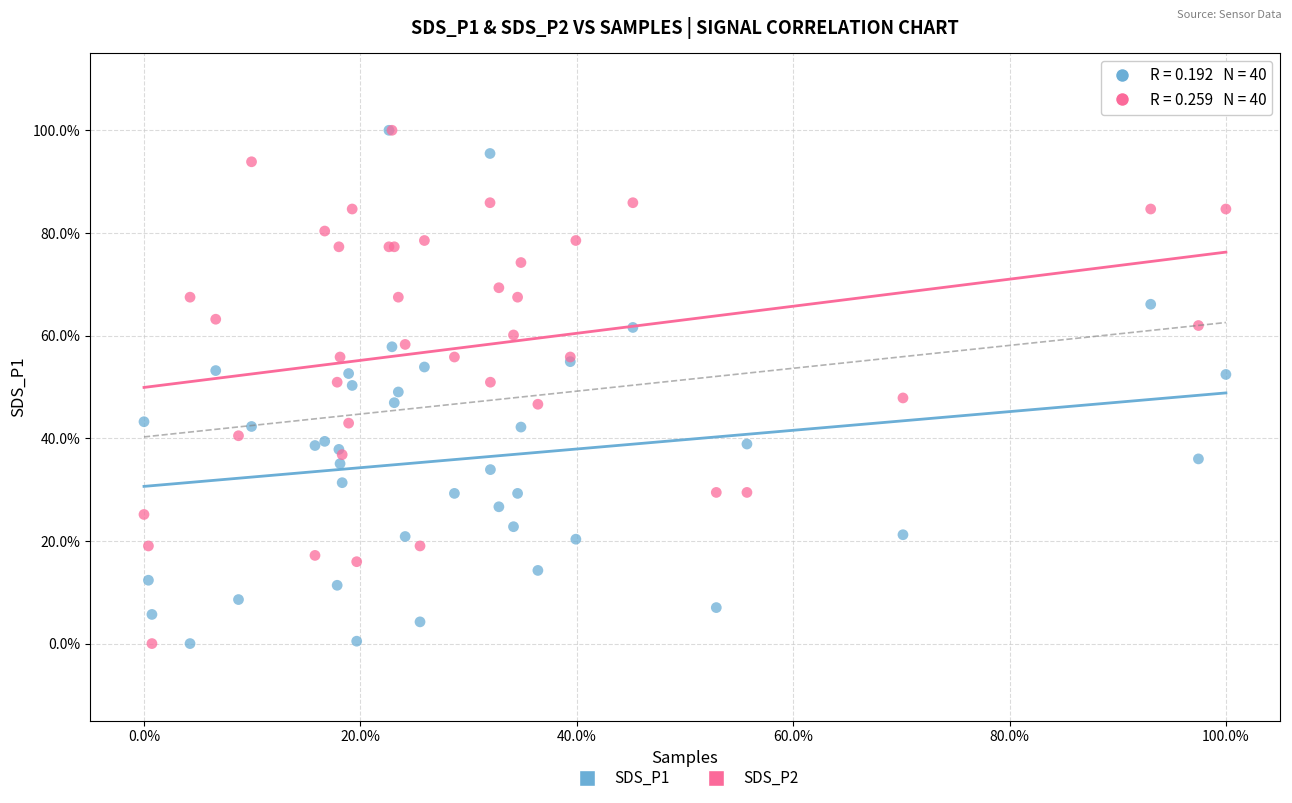

What are all the series names shown in the legend?

SDS_P1, SDS_P2